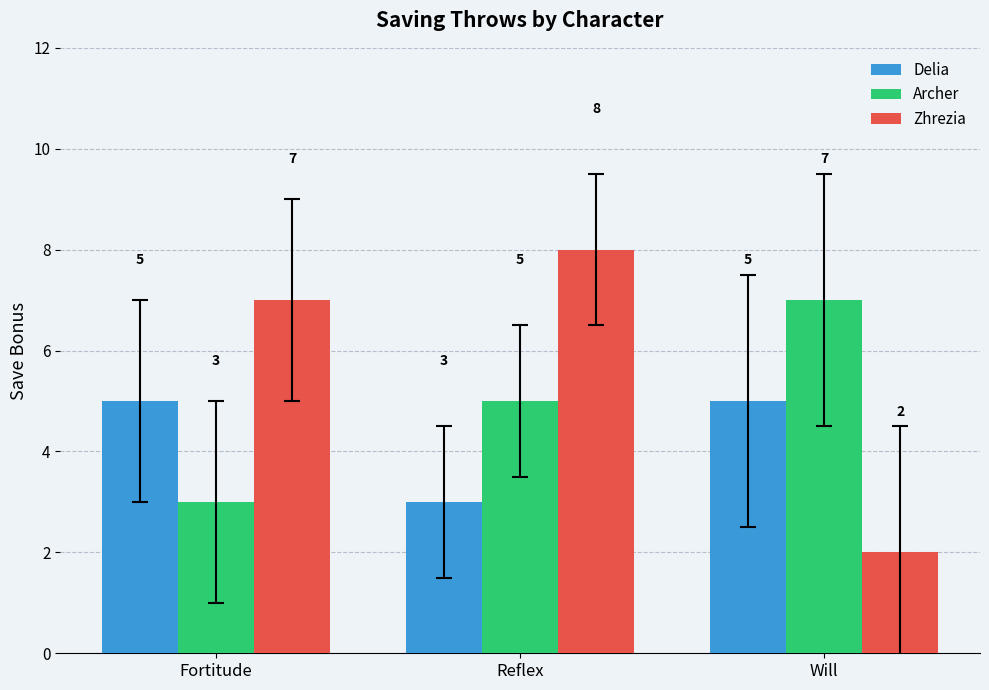

Which series has the largest range (max minus min)?

Zhrezia